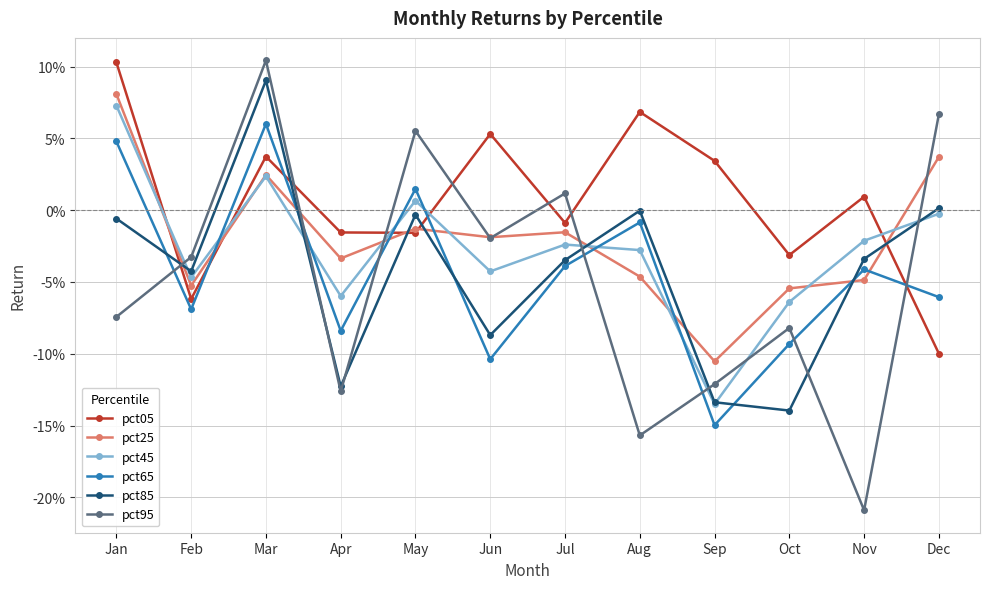

Is the value of pct25 at Aug greater than the value of pct45 at Mar?

No